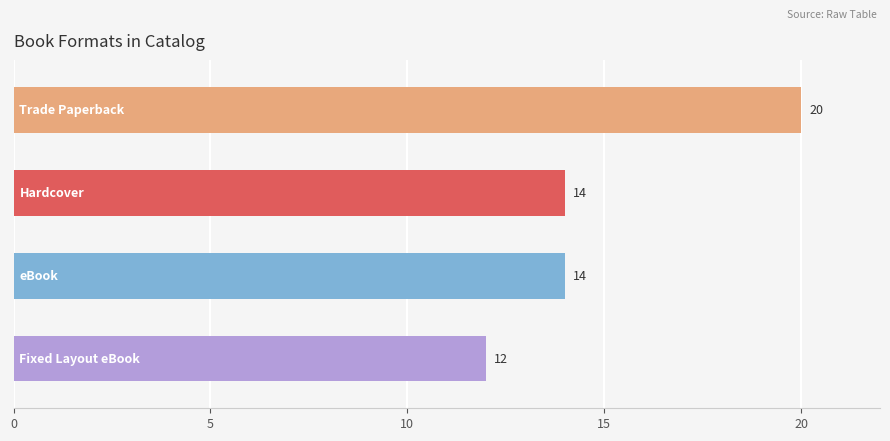

How many bars are there in total?

4